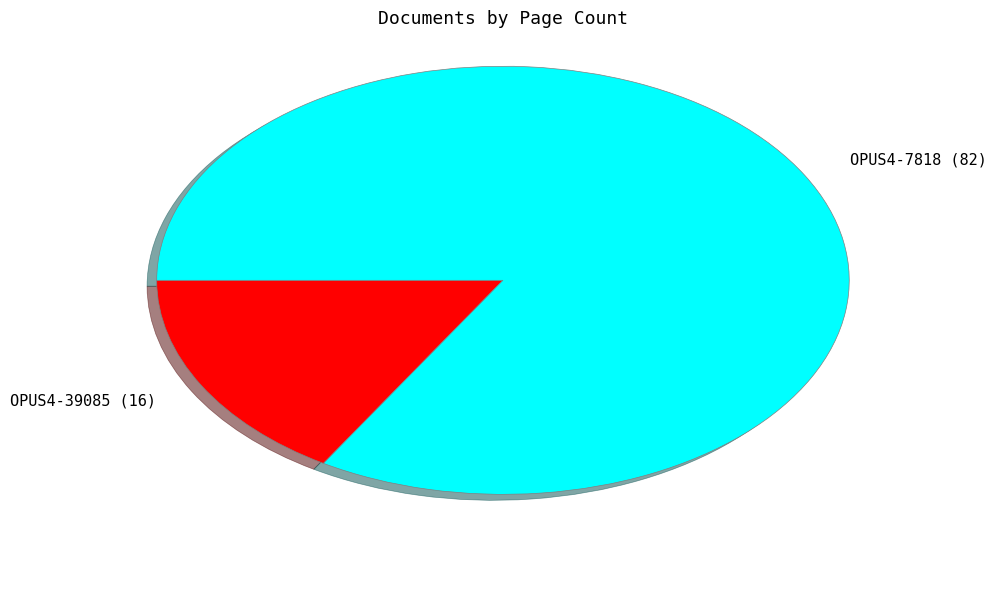

Do OPUS4-39085 (16) and OPUS4-7818 (82) together represent more than half of the pie?

Yes